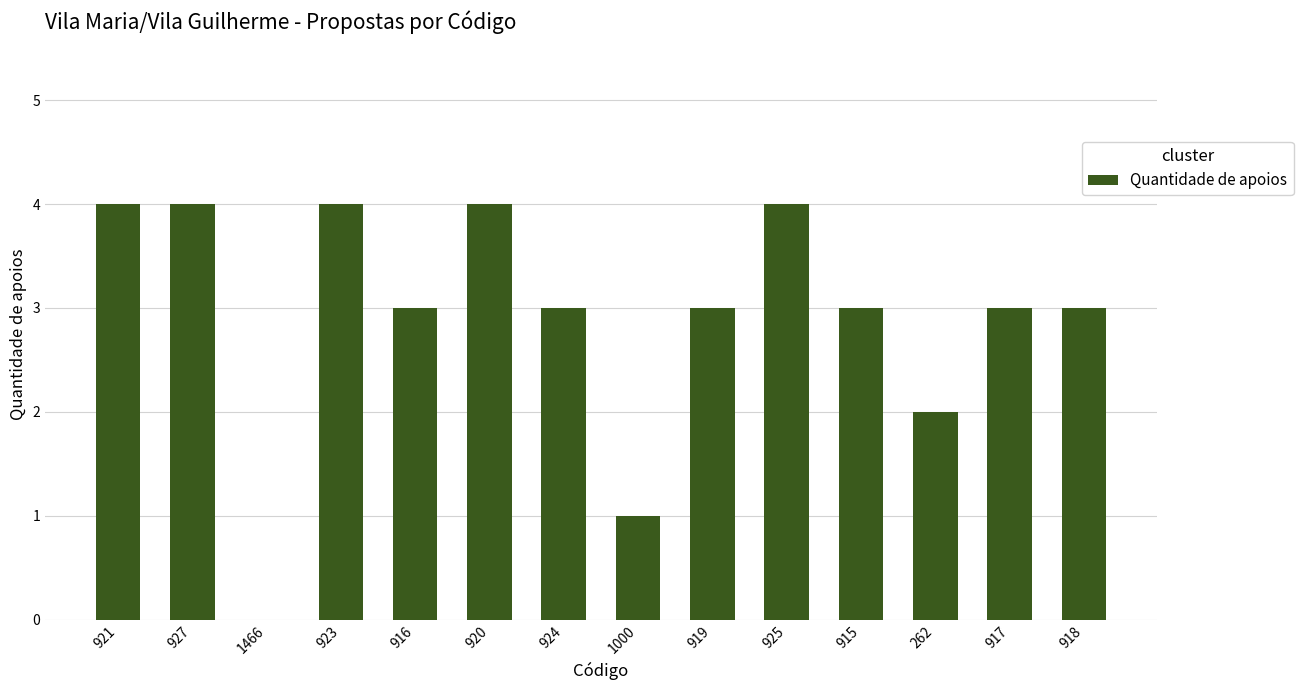

What is the greatest value displayed?

4